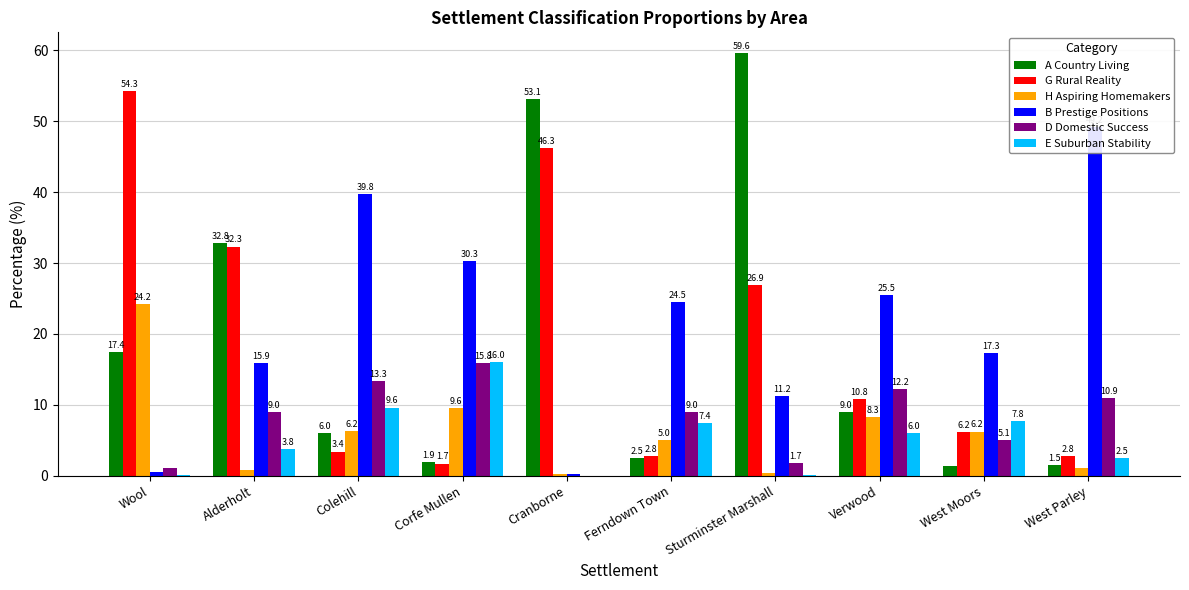

Which series has the widest spread of values?

A Country Living